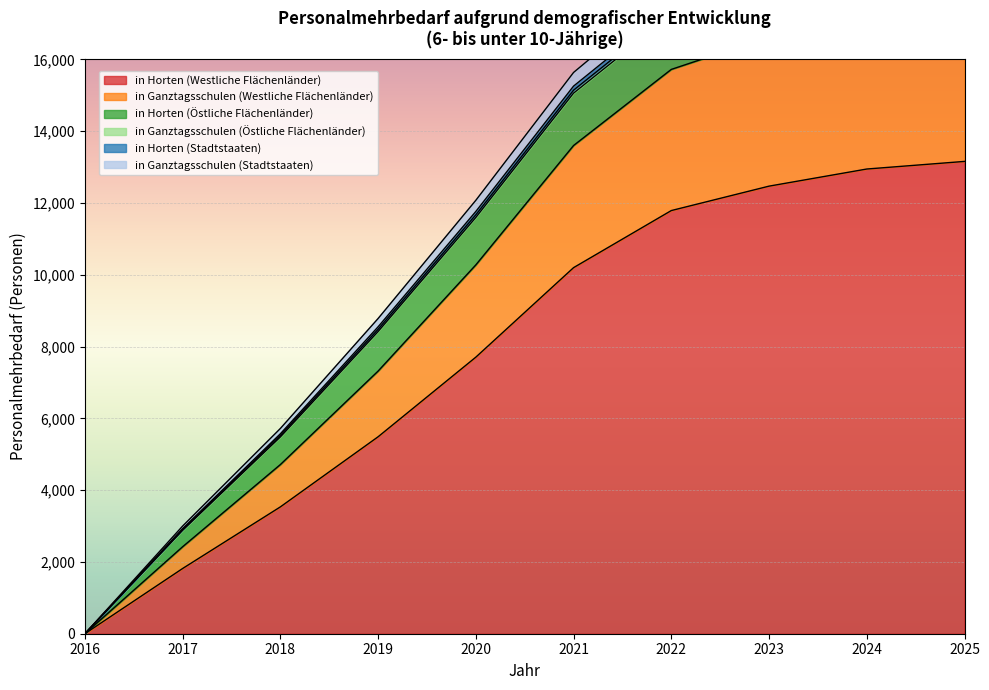

True or false: in Horten (Westliche Flächenländer) and in Ganztagsschulen (Westliche Flächenländer) intersect in this chart.

False